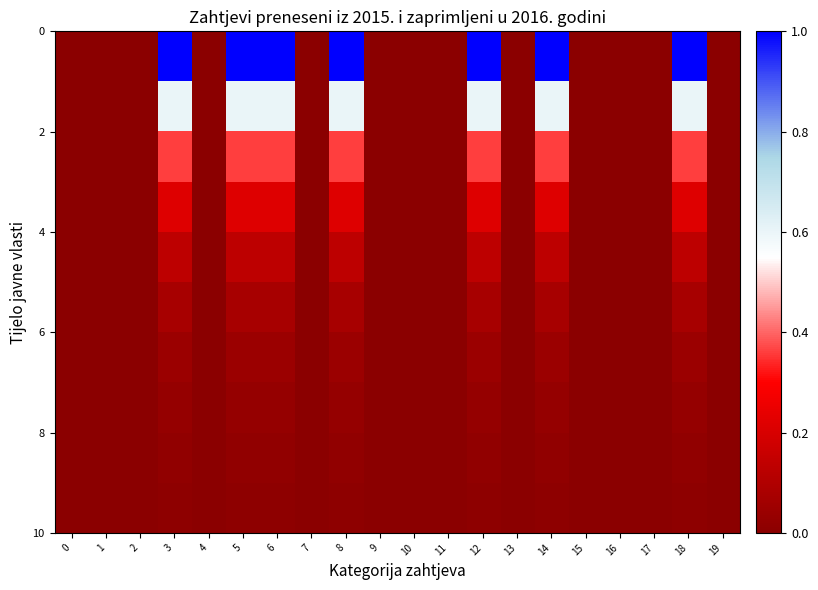

Count the number of categories in the chart.

20